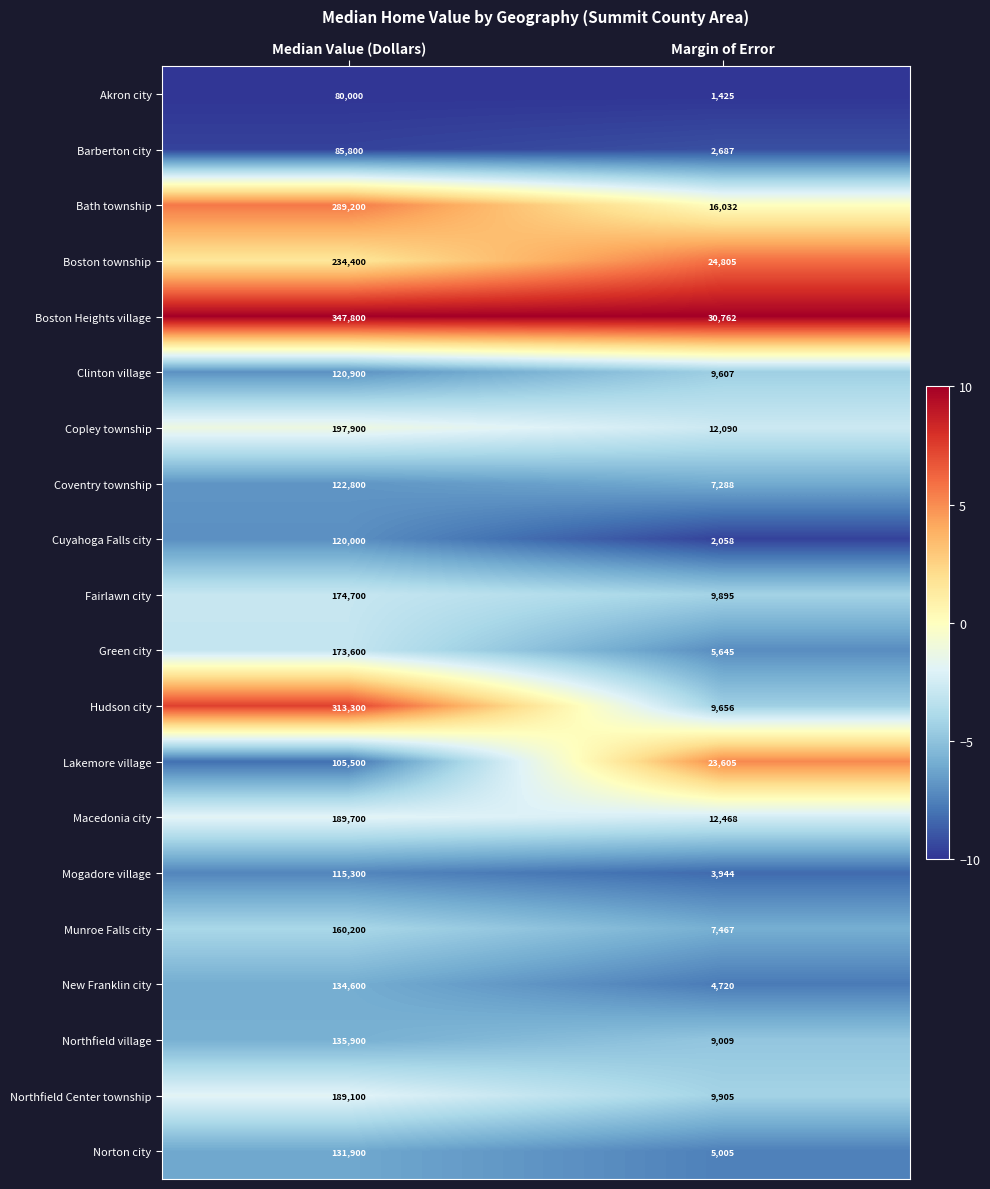

Count the number of data series in this chart.

20